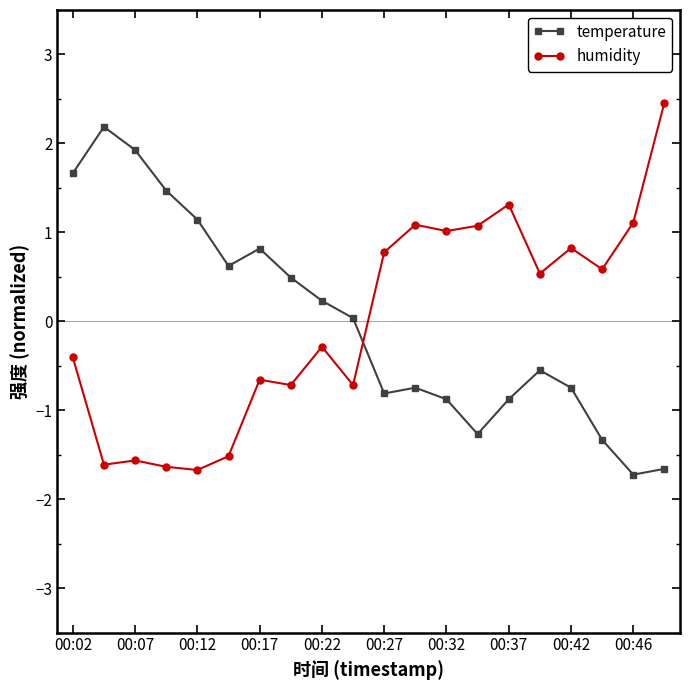

How many intersections are there between temperature and humidity?

1